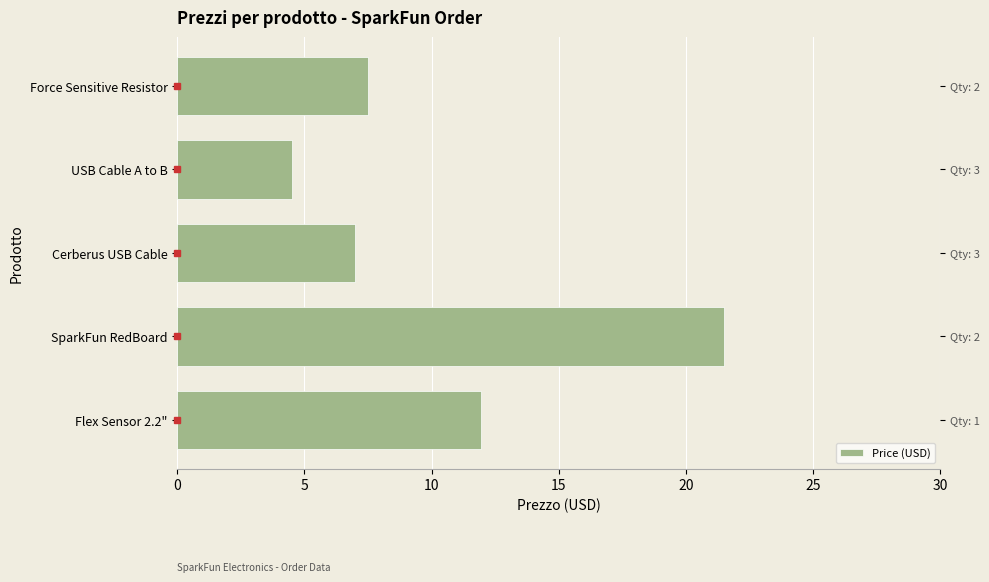

How many bars are there in total?

5